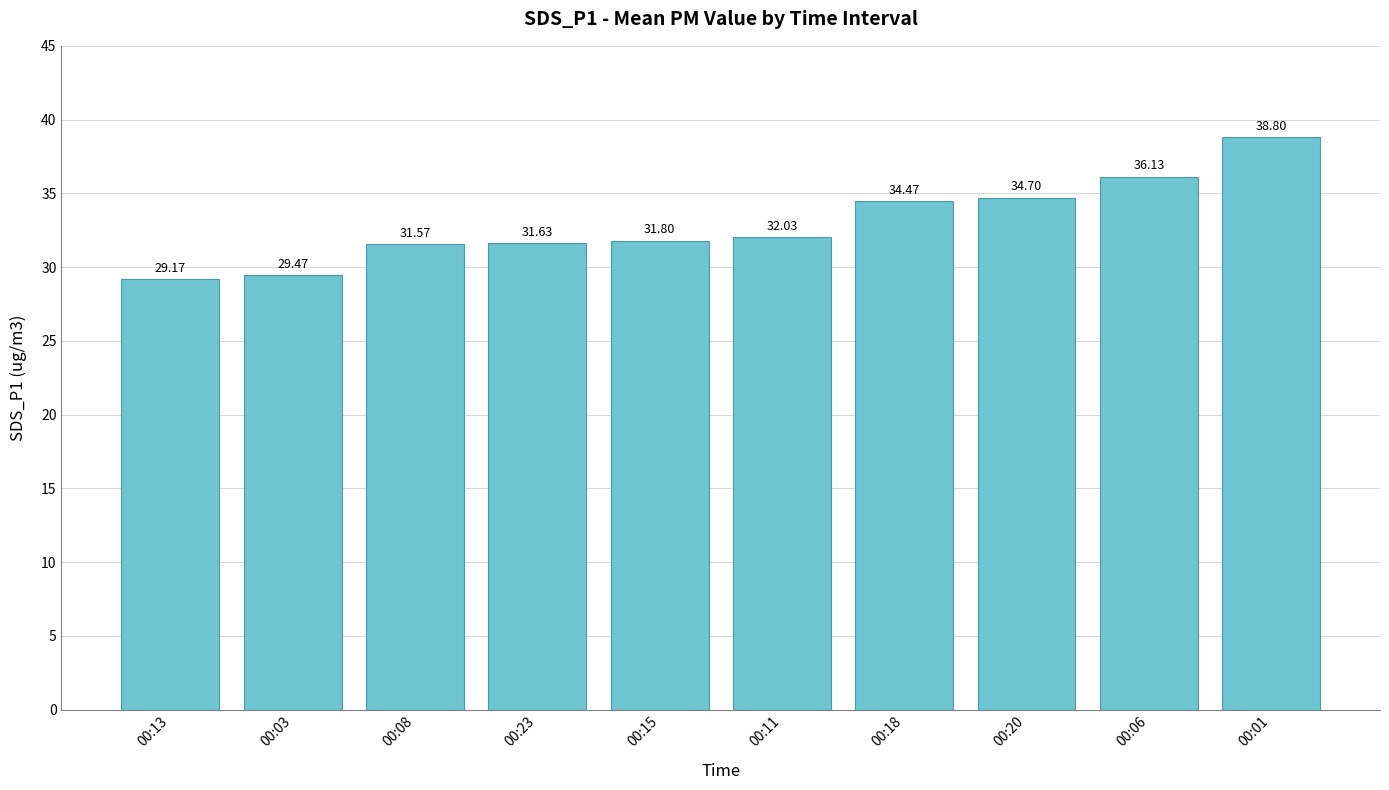

Count the number of categories in the chart.

10